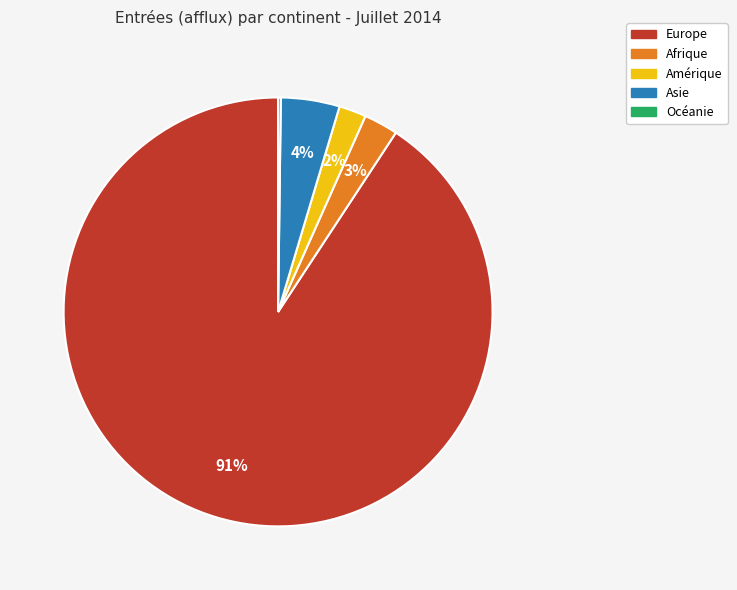

Do Asie and Amérique together represent more than half of the pie?

No